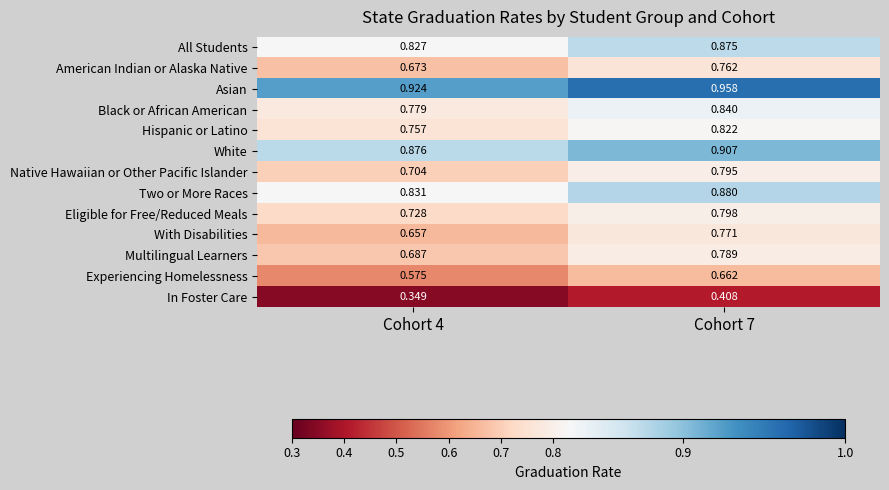

Which series has the largest total across all categories?

Asian